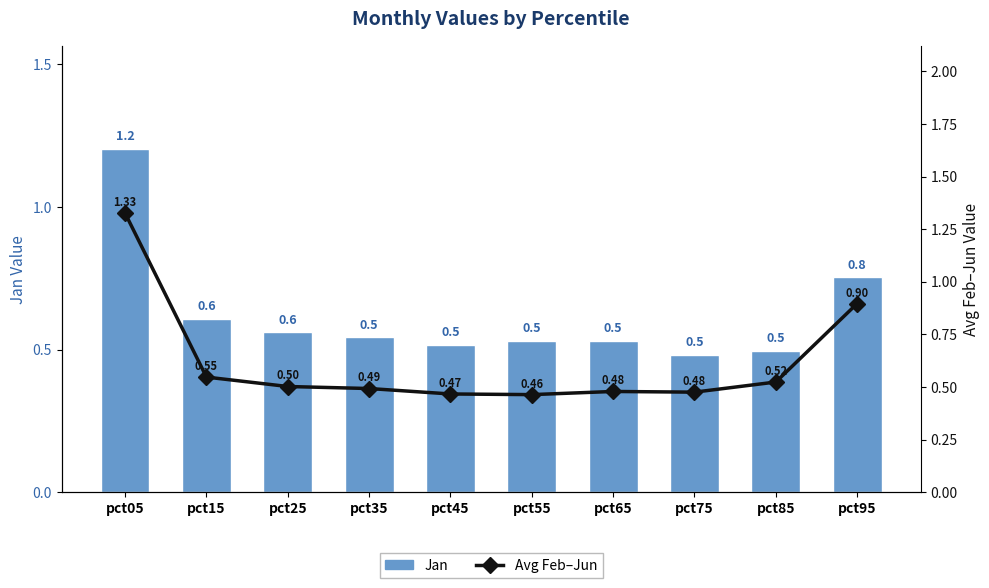

How many Avg Feb–Jun values are between 0 and 1?

9